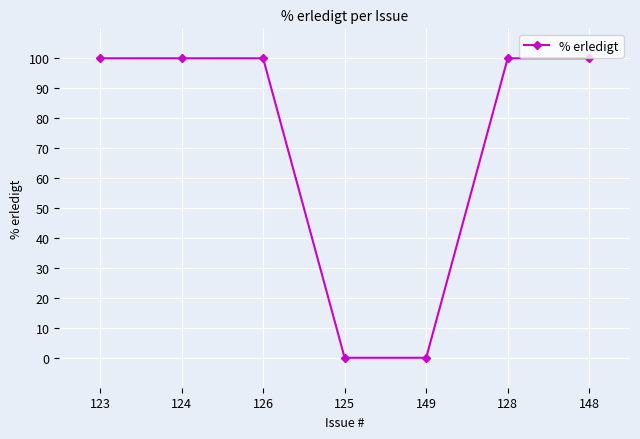

Count the values in the range 0 to 100.

7